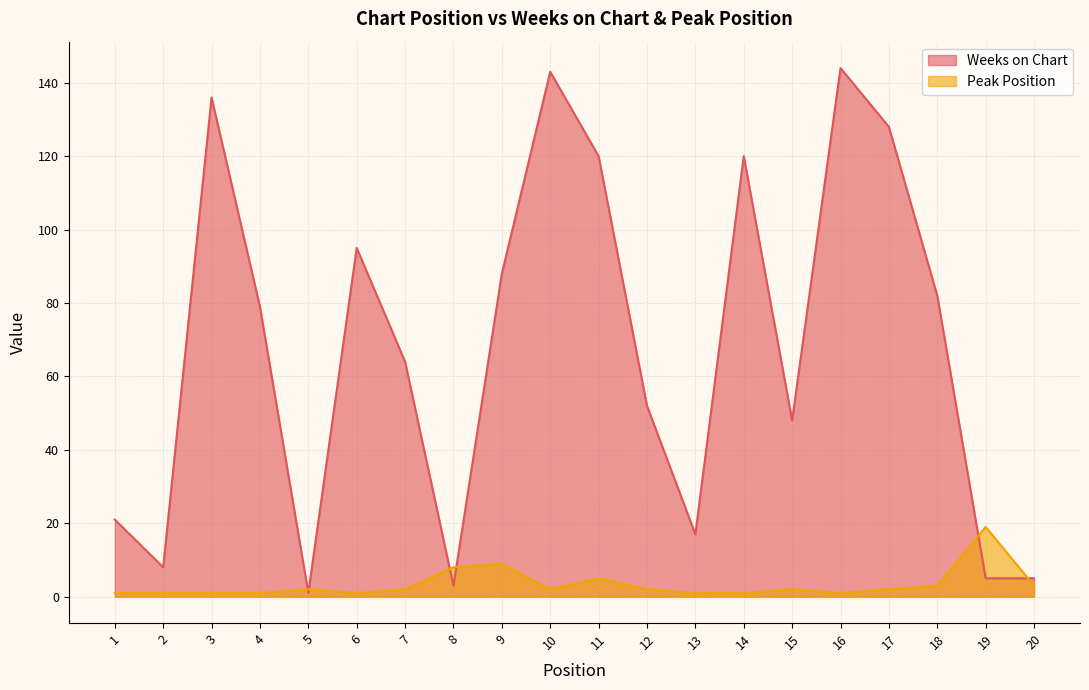

True or false: Peak Position and Weeks on Chart cross at least once.

True